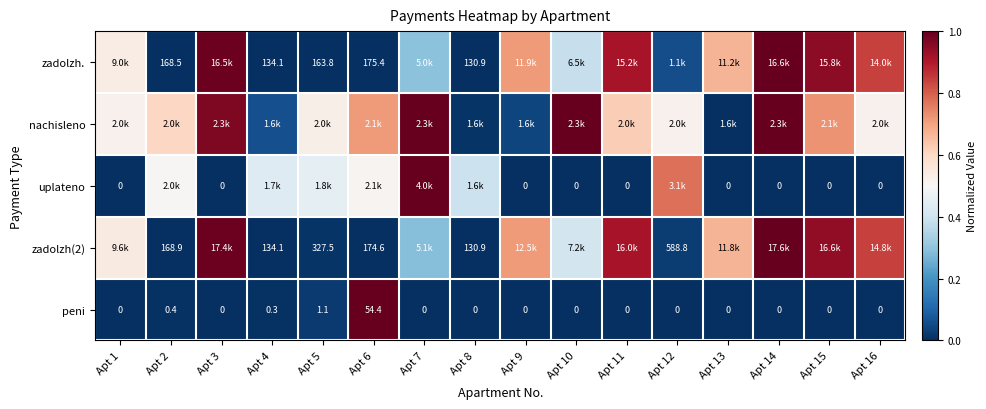

Is the value of peni at Apt 10 greater than the value of zadolzh(2) at Apt 2?

No